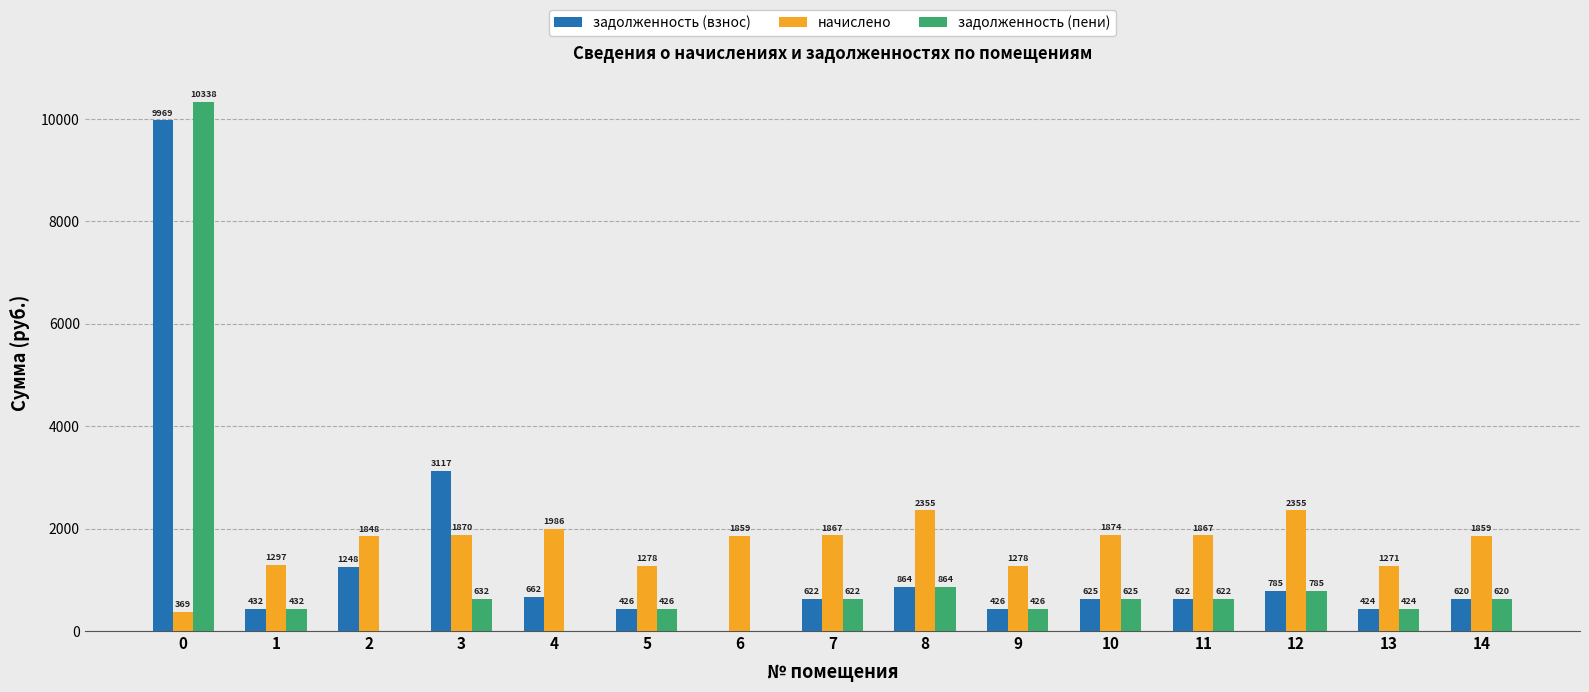

How many positive values does the задолженность (пени) series have?

12